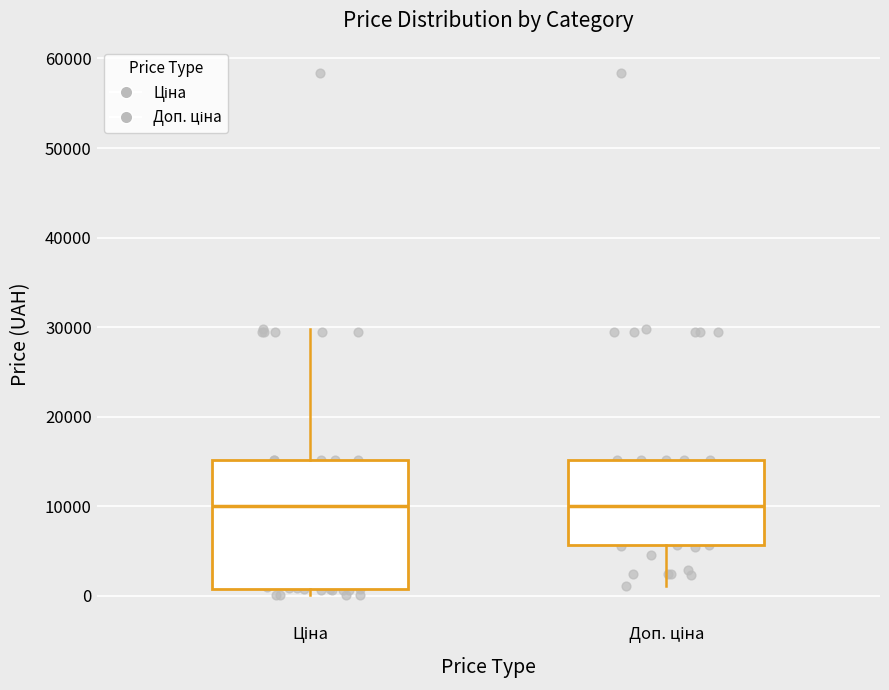

Where is the lower edge of the box for Ціна on the y-axis? The values are not printed on the chart, so give them approximately, as read against the axis.

1000